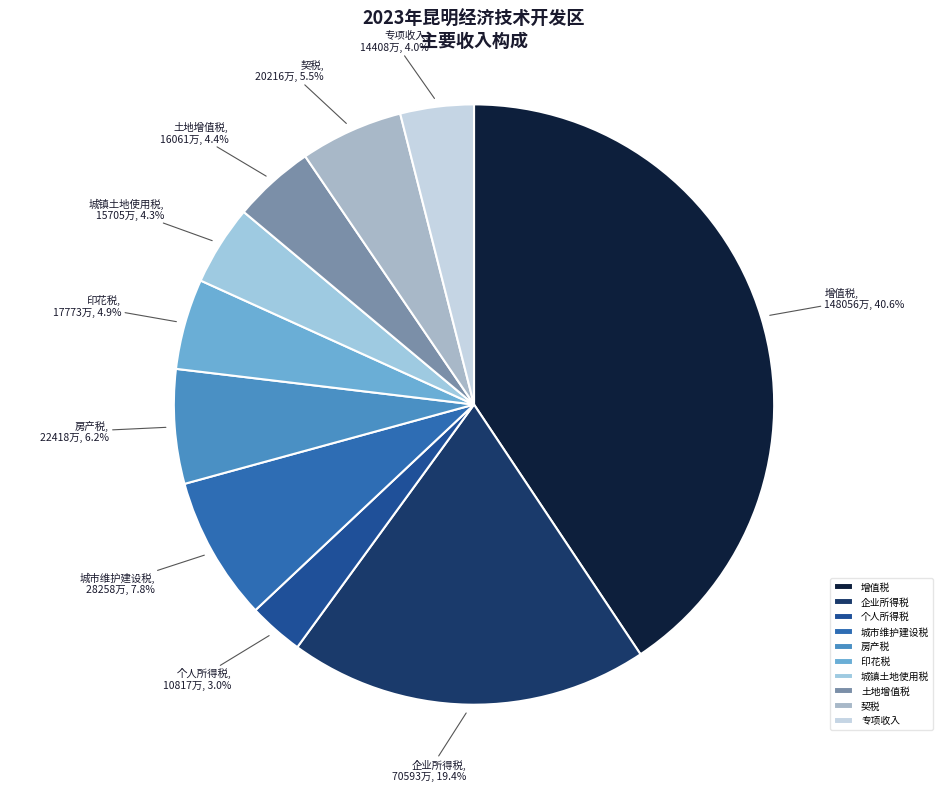

How many slices are in this pie chart?

10